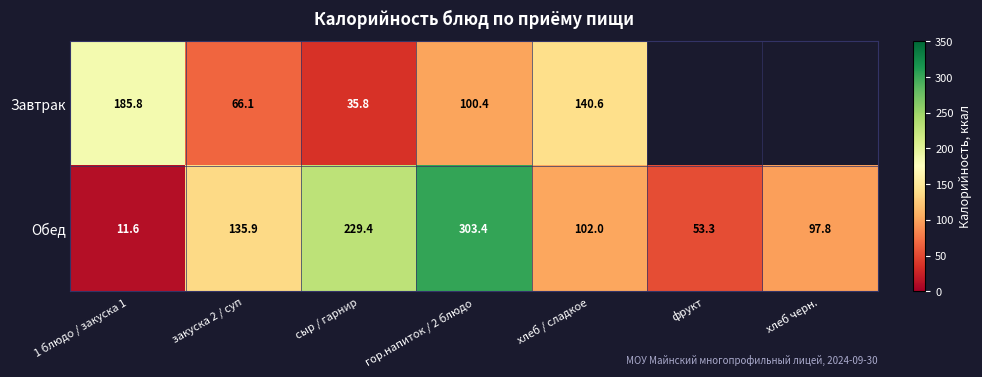

How many values in the Обед series are below 102?

3